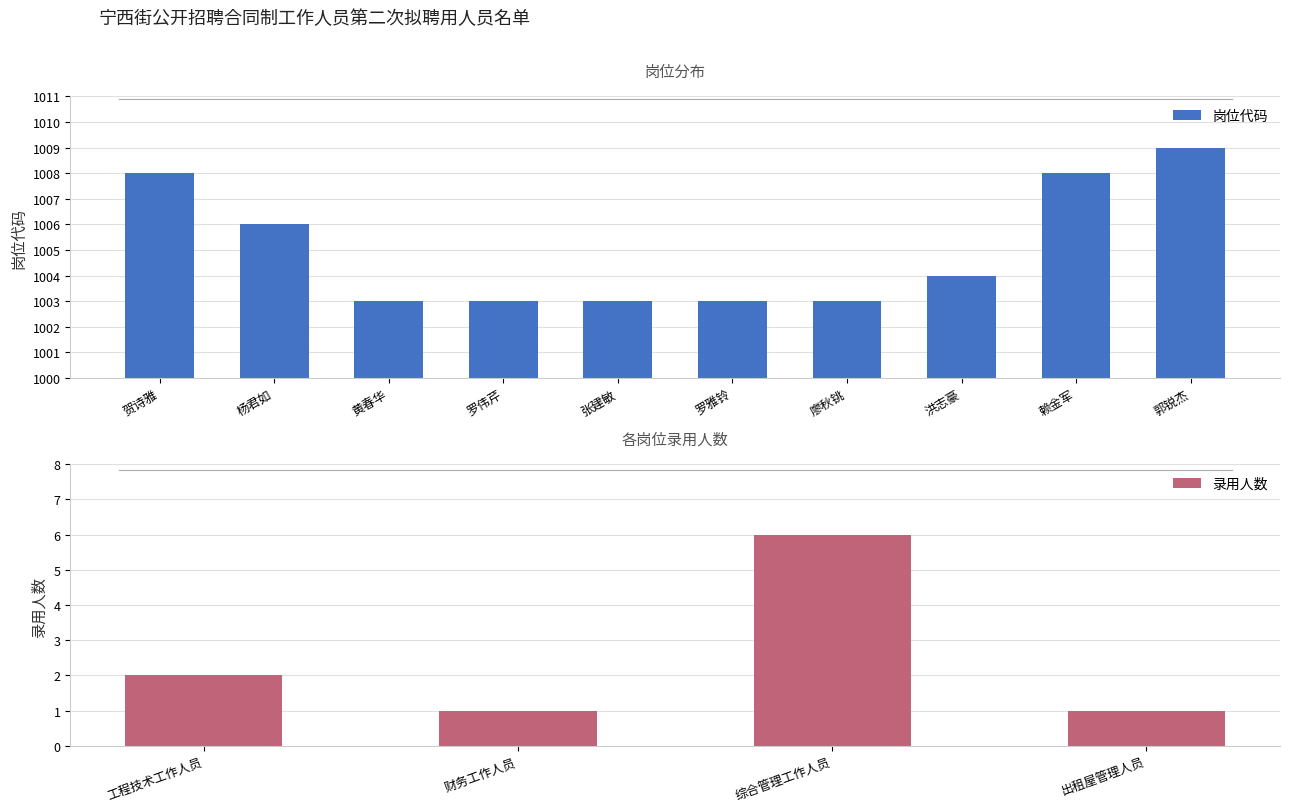

What is the minimum value shown in the chart?

1003